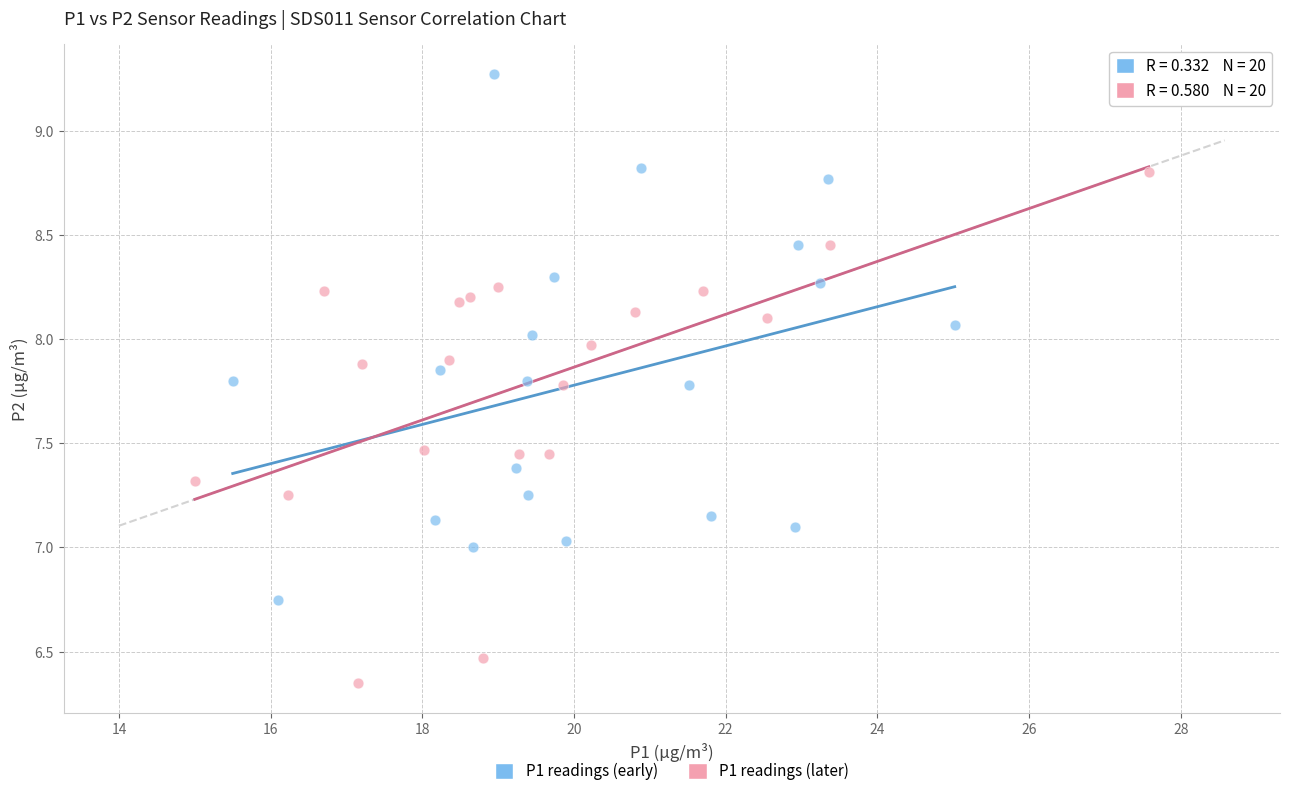

Which series contains the lowest Y value?

P1 readings (later)